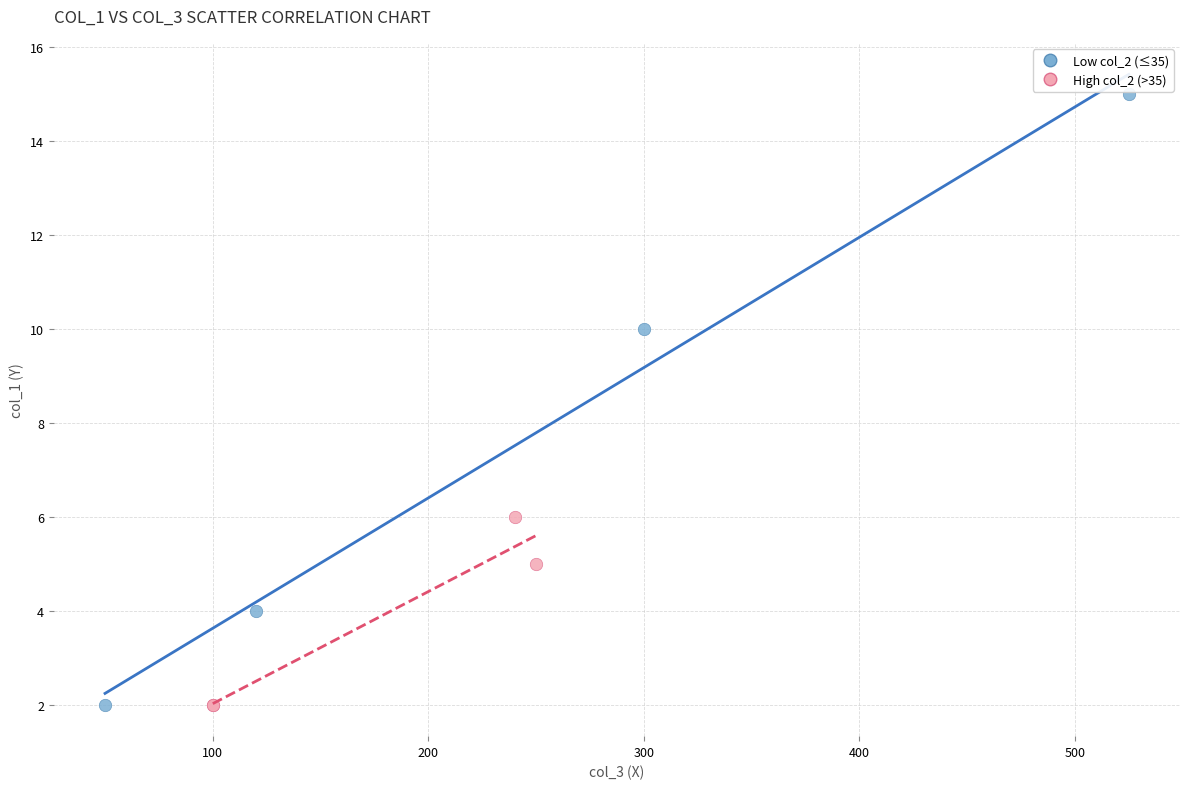

Which series reaches the maximum Y coordinate?

Low col_2 (≤35)